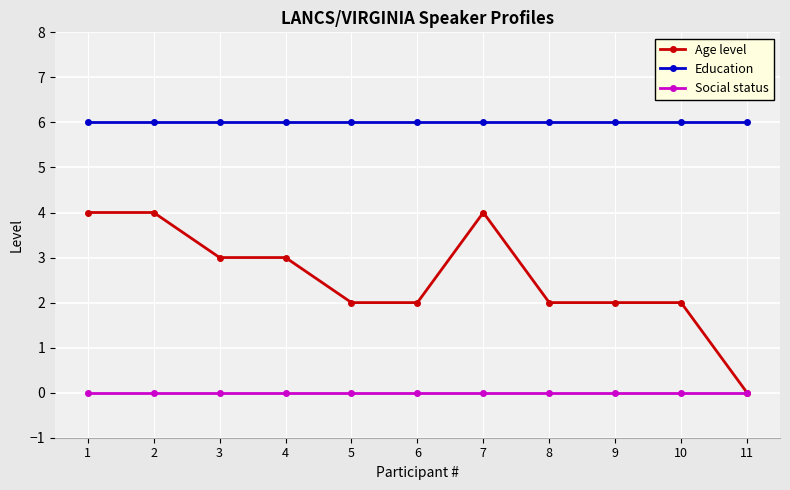

True or false: Education and Age level intersect in this chart.

False